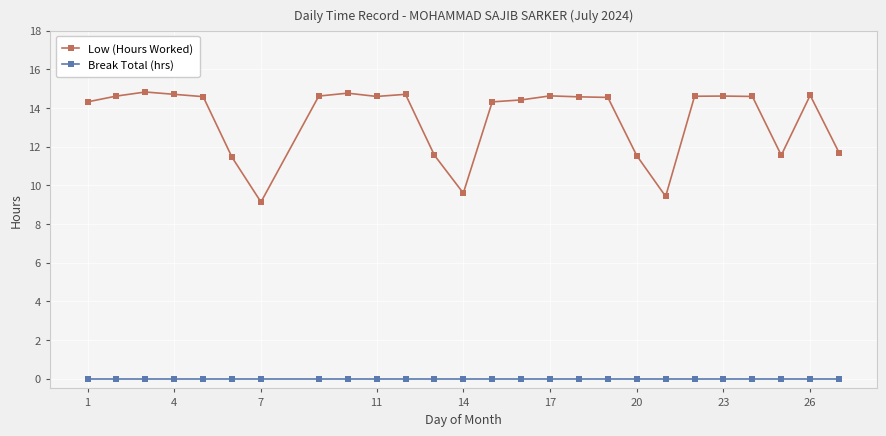

At how many categories does at least one series exceed 6?

26